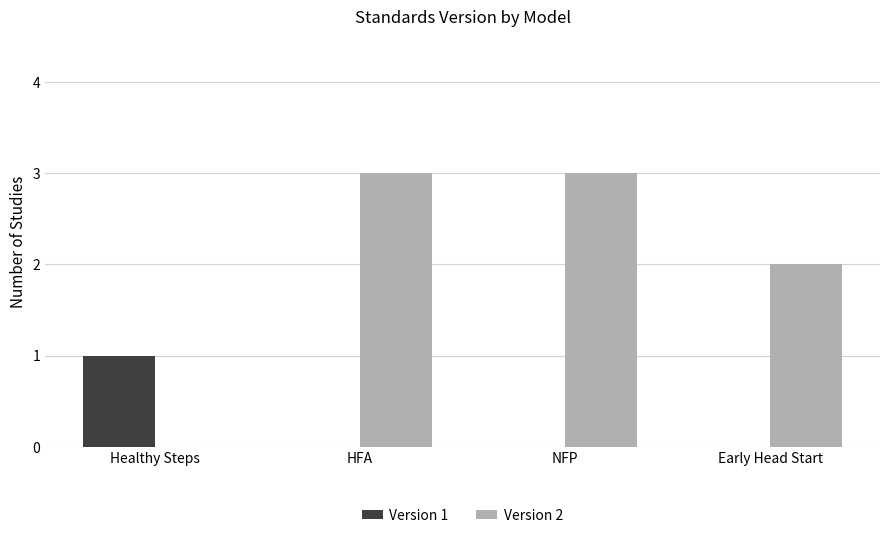

Between HFA and Early Head Start, which series saw the biggest shift?

Version 2